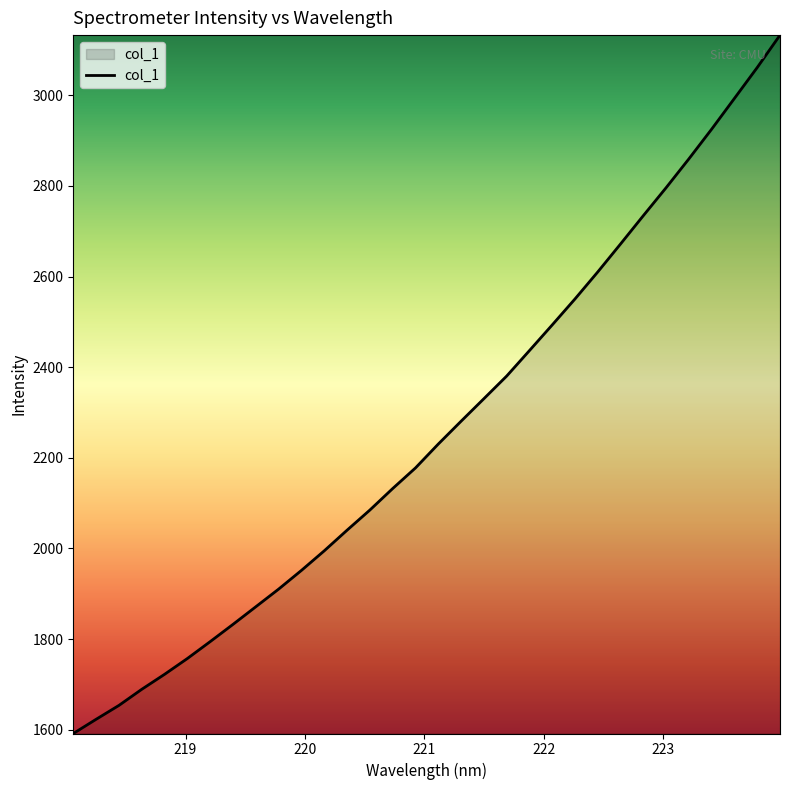

How many distinct data groups are displayed?

1